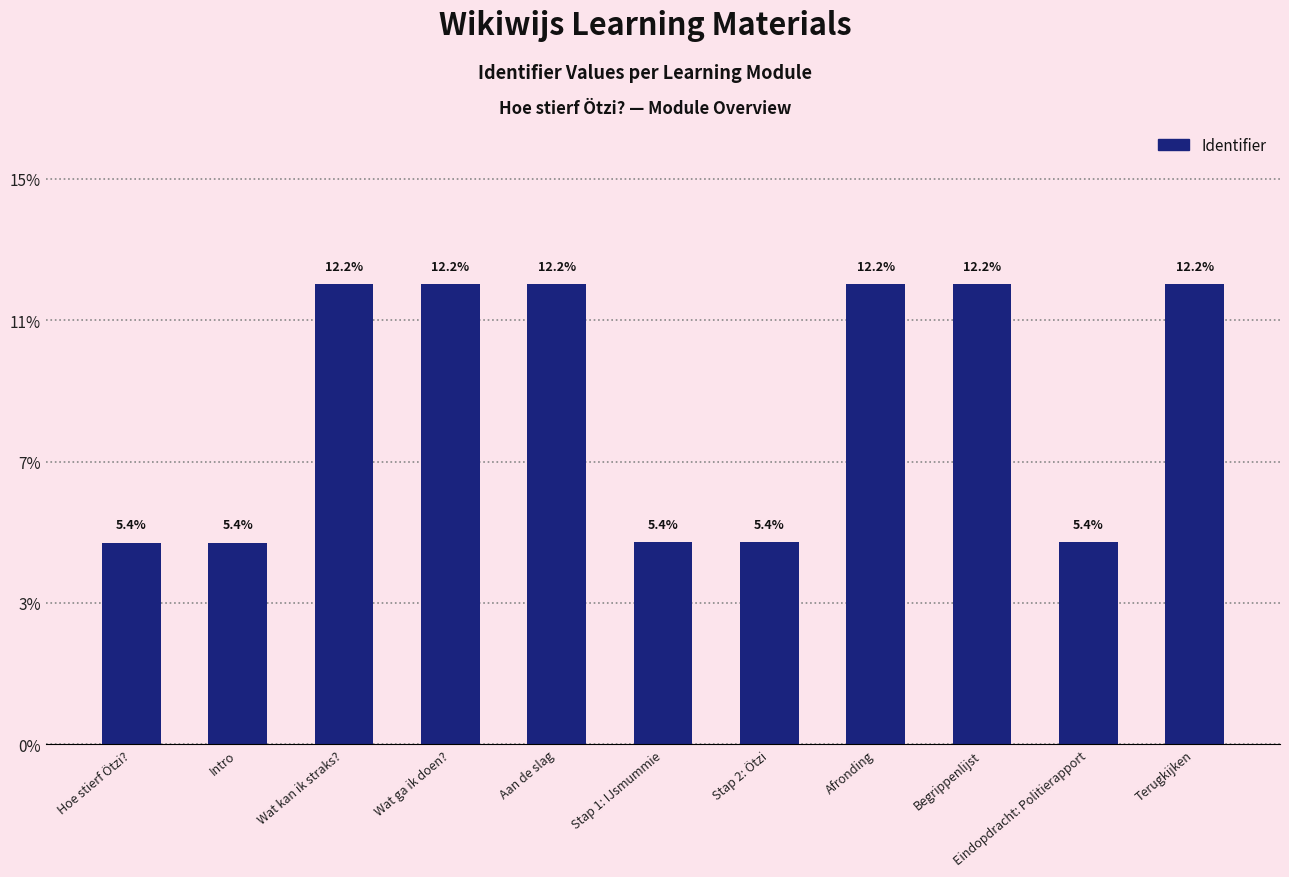

What is the label of the 11th bar from the left?

Terugkijken